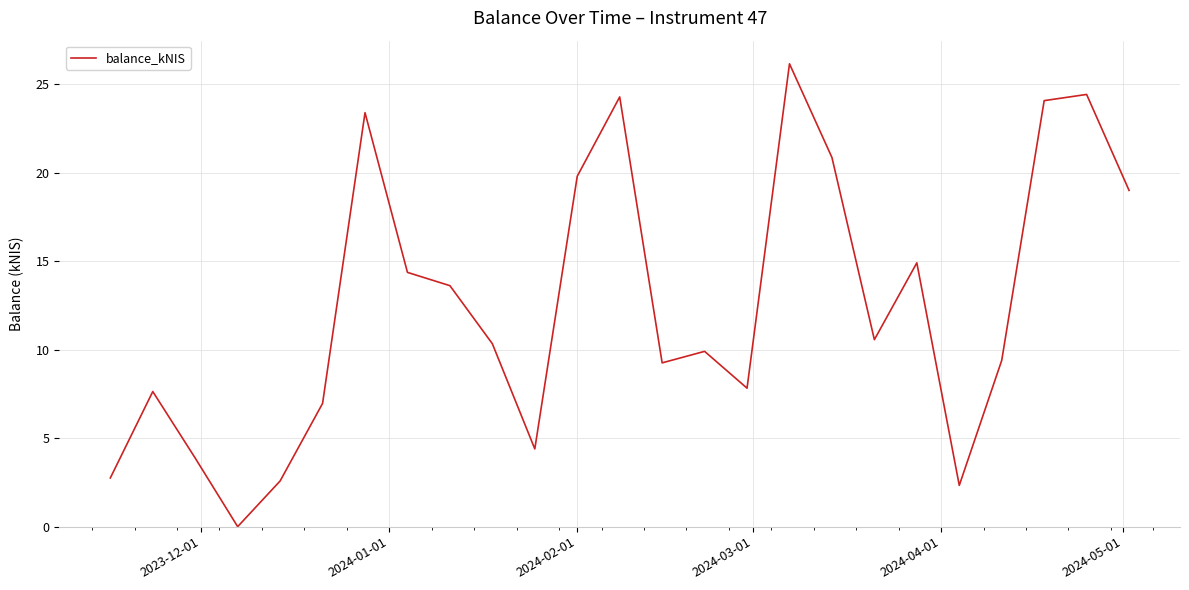

What is the difference between the maximum and minimum values?

26.1